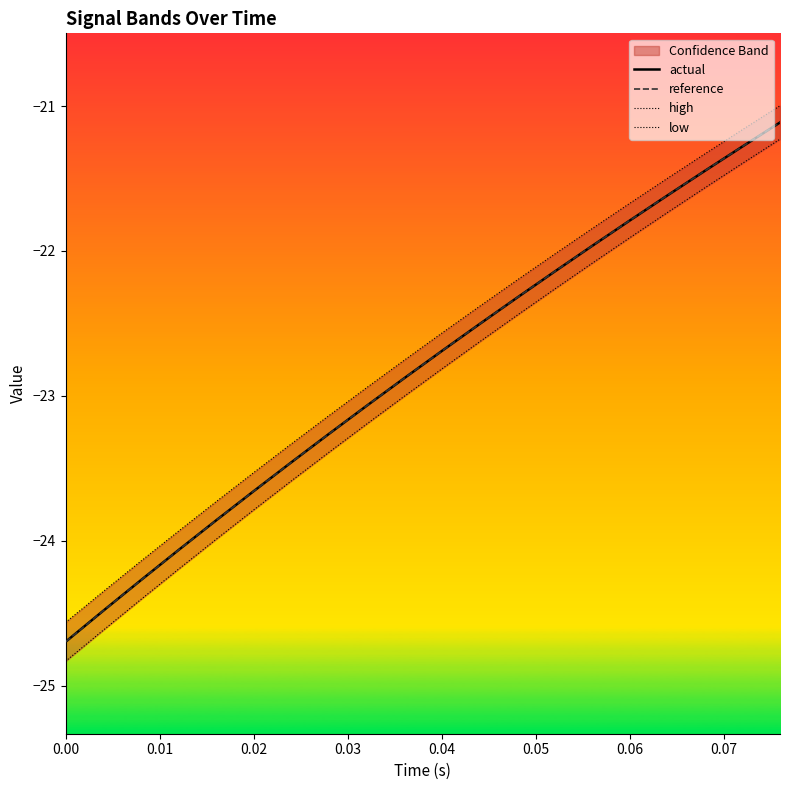

What is the sum of all reference values?

-456.6